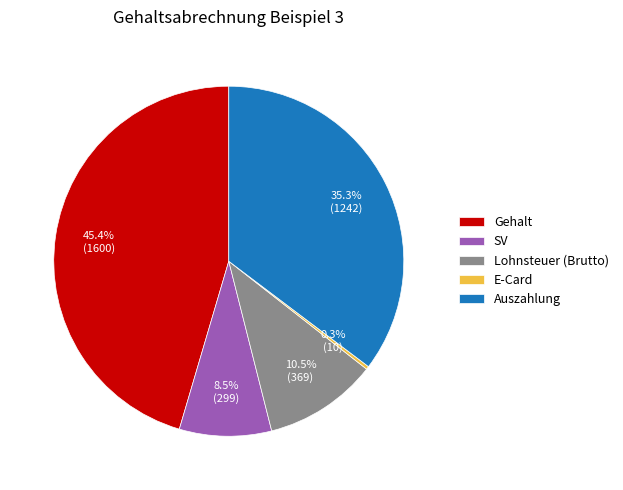

True or false: Auszahlung accounts for 24% of the total.

False